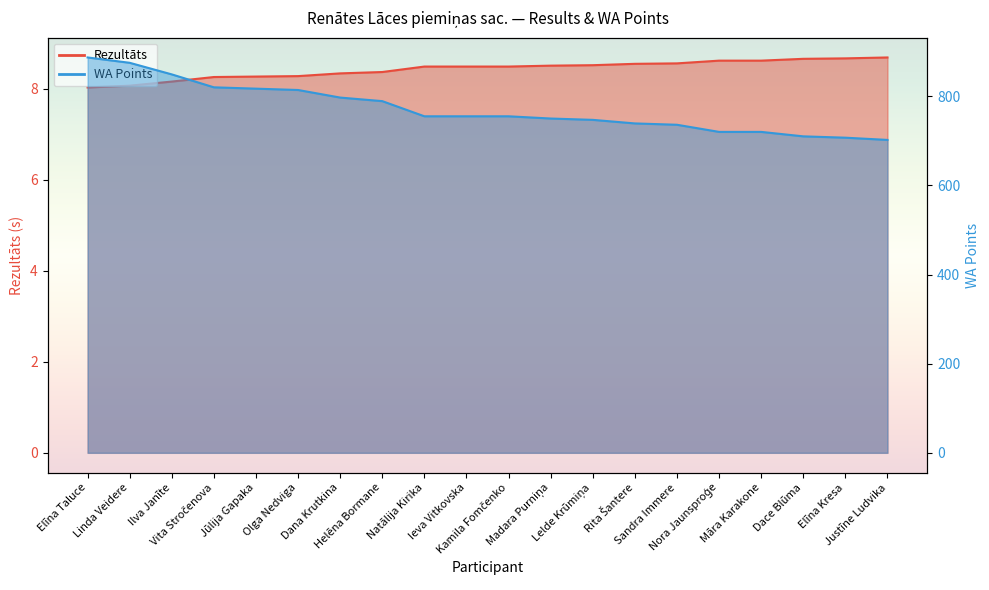

Between Kamila Fomčenko and Māra Karakone, which is larger?

Māra Karakone